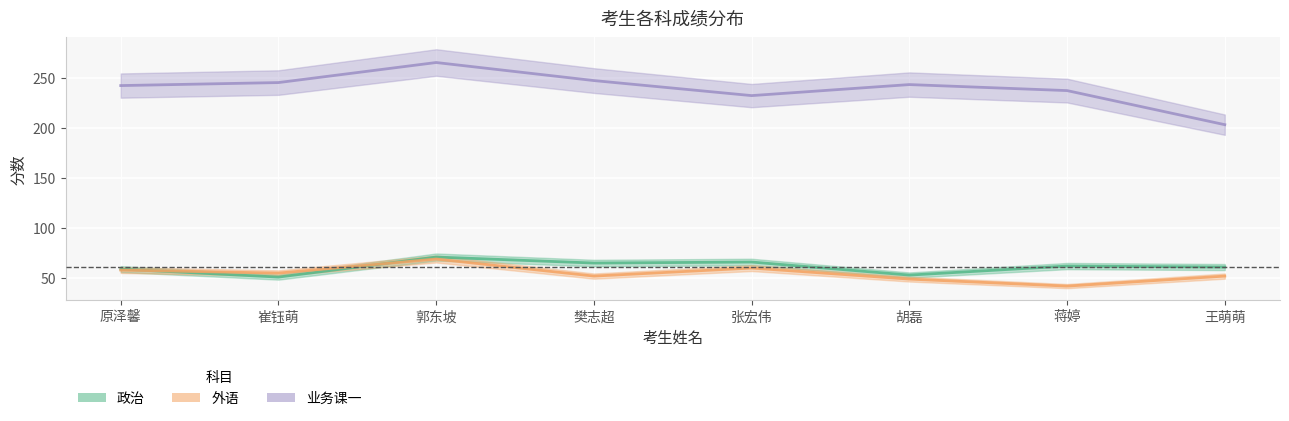

The 外语 series shows 59 at 蒋婷. True or false?

False